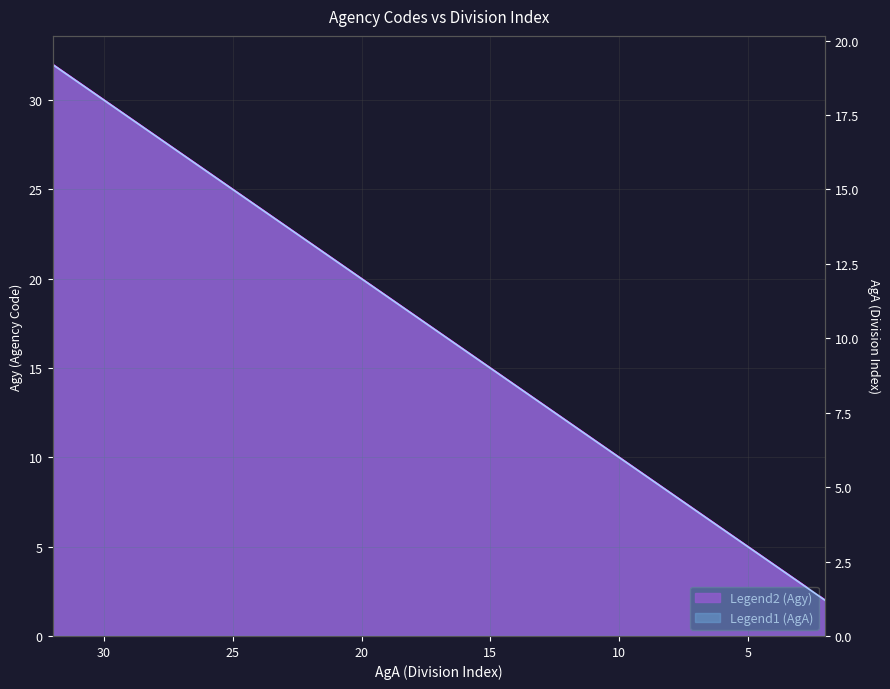

What is the minimum value shown in the chart?

1.2